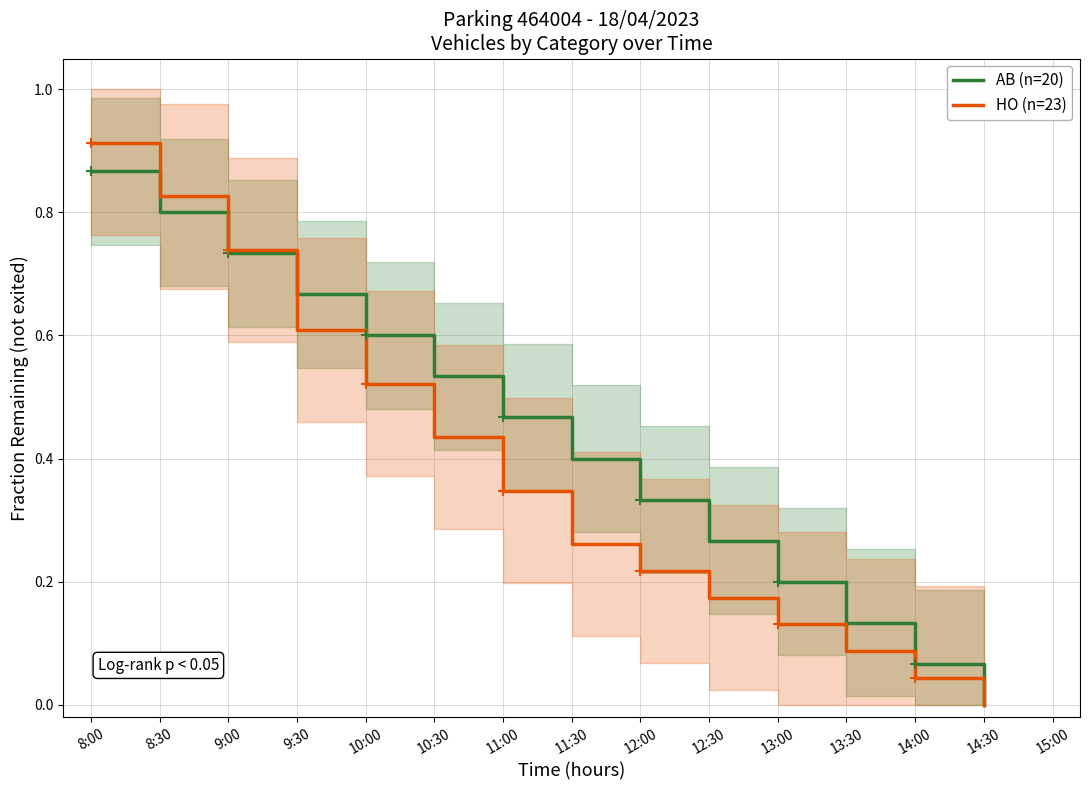

Is it true that HO (n=23) equals 0.1 at 12:30?

False